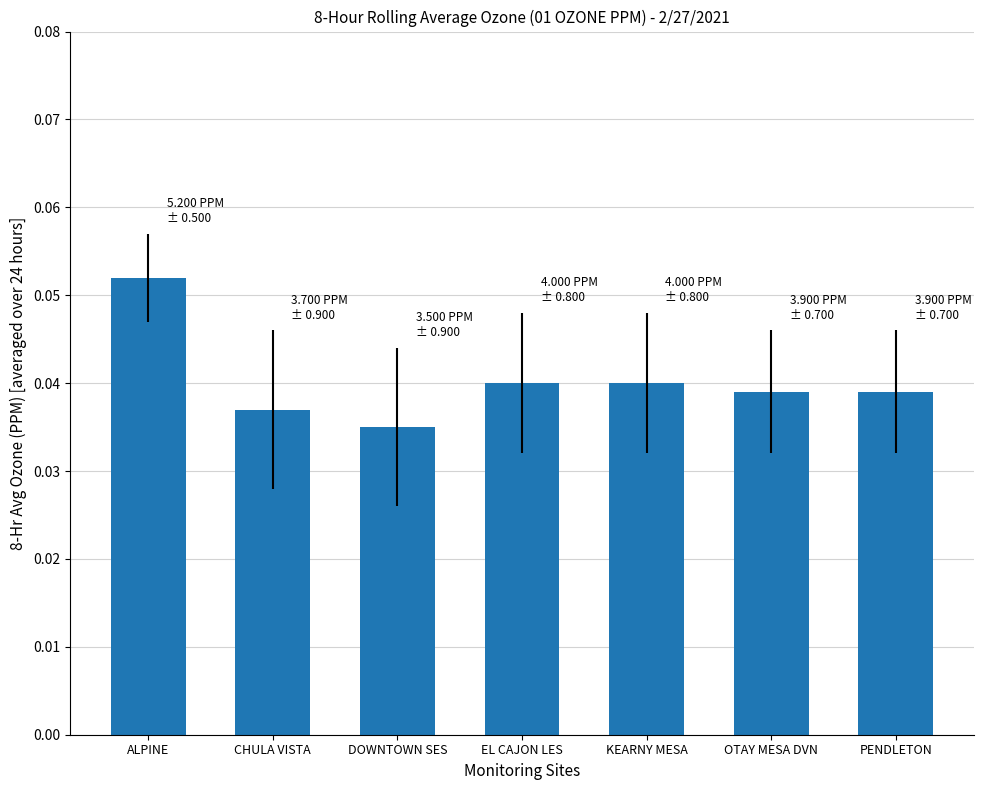

How many bars are there in total?

7